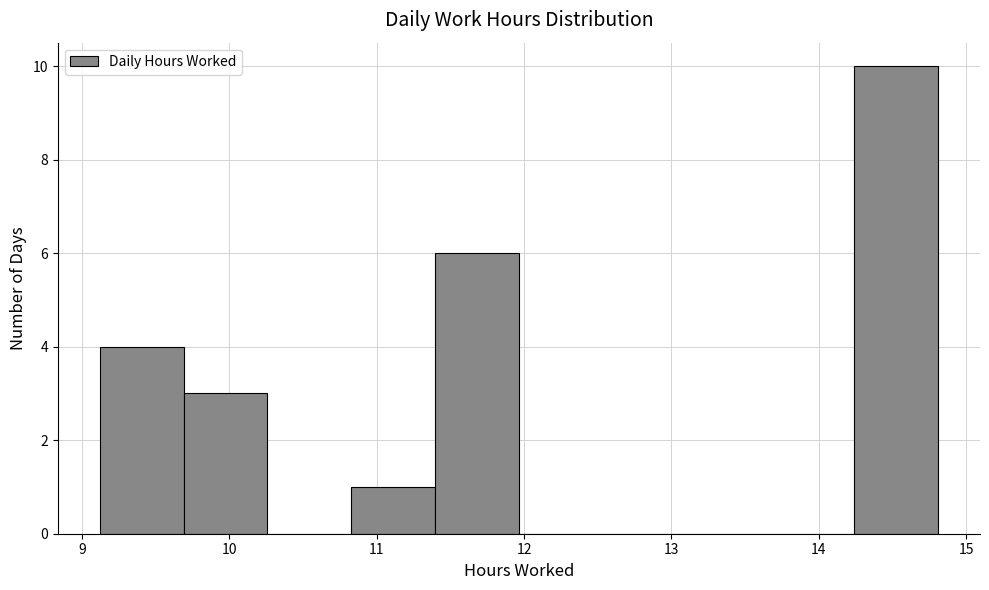

Reading left to right, transcribe this chart: for each bar, give the range it covers on the x-axis and its height. Neither the bar edges nor the heights are printed on the chart, so give them approximately, as read against the axes.

9.1 to 9.7: 4
9.7 to 10.3: 3
10.3 to 10.8: 0
10.8 to 11.4: 1
11.4 to 12.0: 6
12.0 to 12.5: 0
12.5 to 13.1: 0
13.1 to 13.7: 0
13.7 to 14.2: 0
14.2 to 14.8: 10